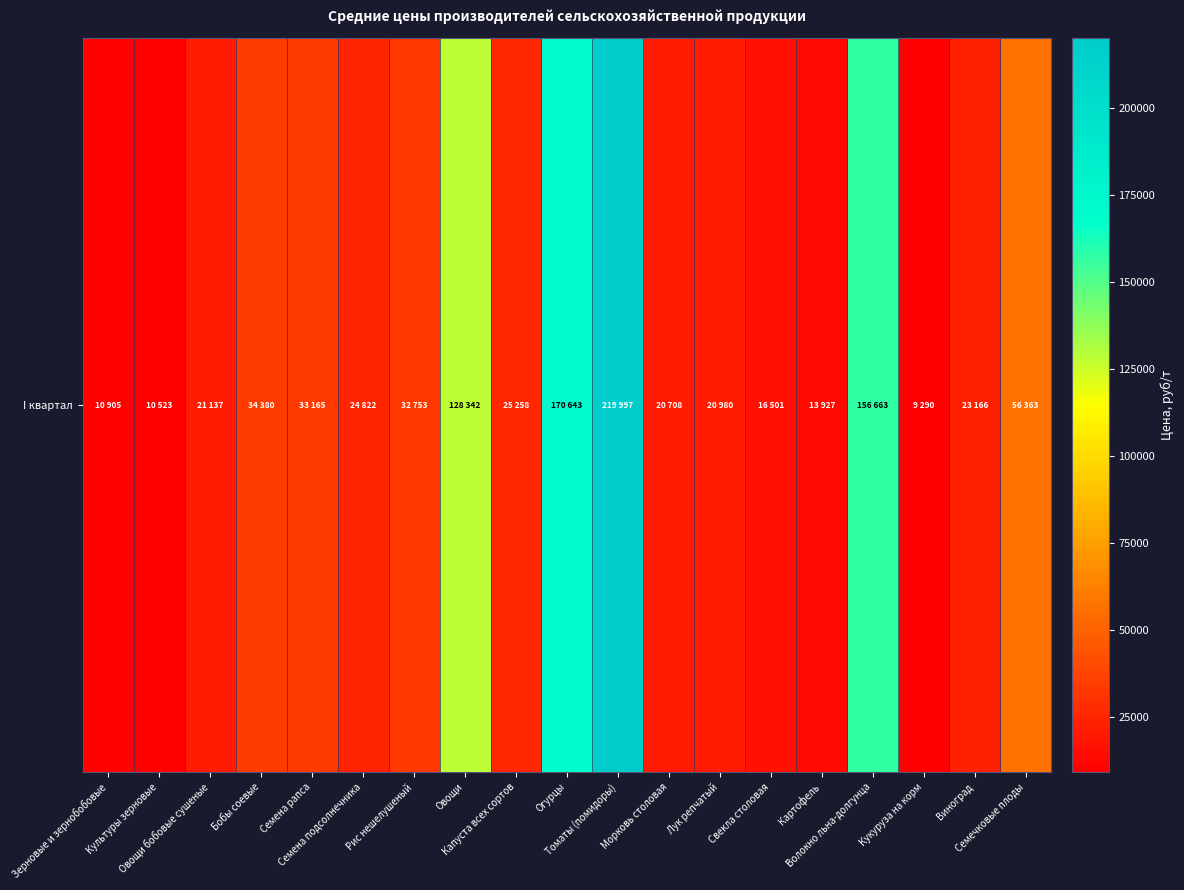

Reading right to left, transcribe all the data shown in this chart.

Семечковые плоды=56363	Виноград=23166	Кукуруза на корм=9290	Волокно льна-долгунца=156663	Картофель=13927	Свекла столовая=16501	Лук репчатый=20980	Морковь столовая=20708	Томаты (помидоры)=219997	Огурцы=170643	Капуста всех сортов=25258	Овощи=128342	Рис нешелушеный=32753	Семена подсолнечника=24822	Семена рапса=33165	Бобы соевые=34380	Овощи бобовые сушеные=21137	Культуры зерновые=10523	Зерновые и зернобобовые=10905